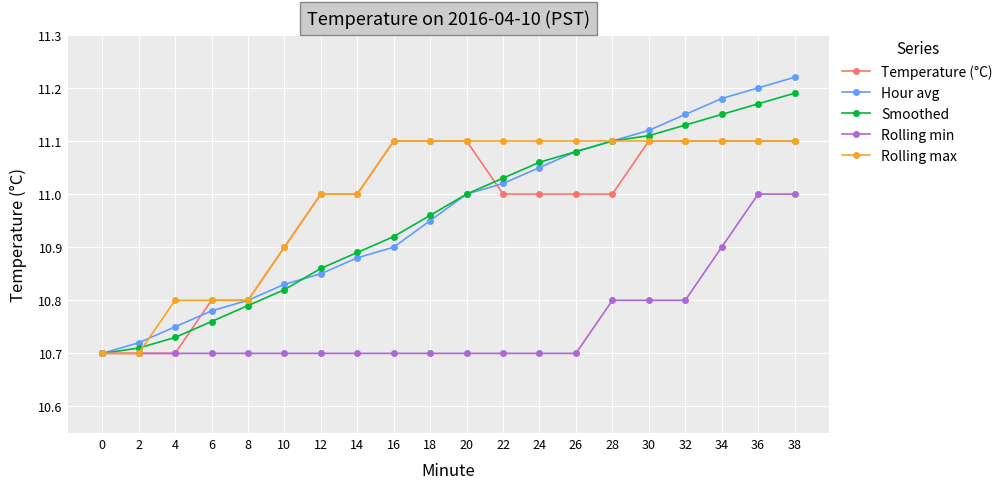

How many lines are shown in the chart?

5